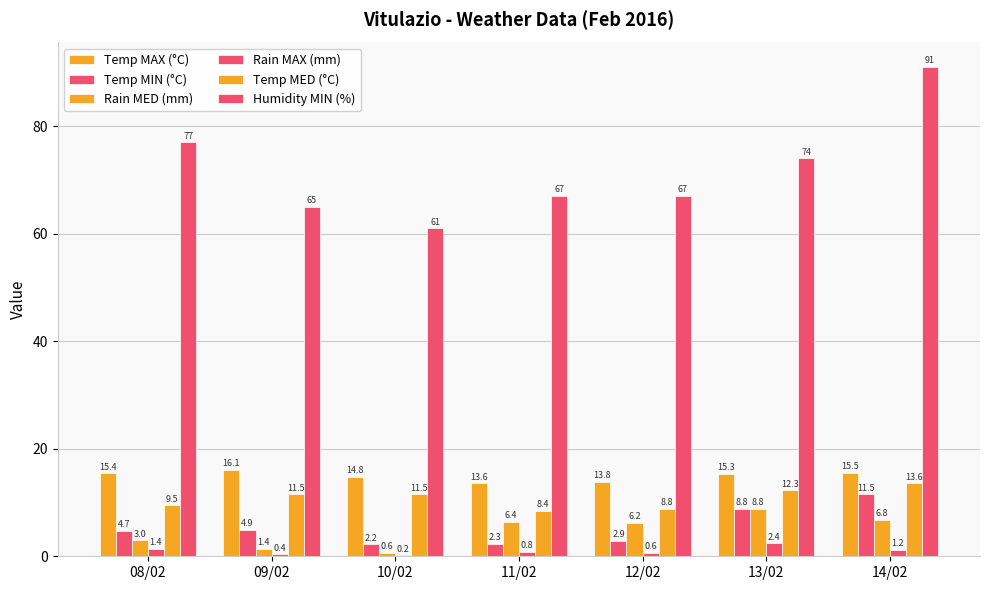

What is the sum of the Temp MED (°C) values at 08/02 and 13/02?

21.8